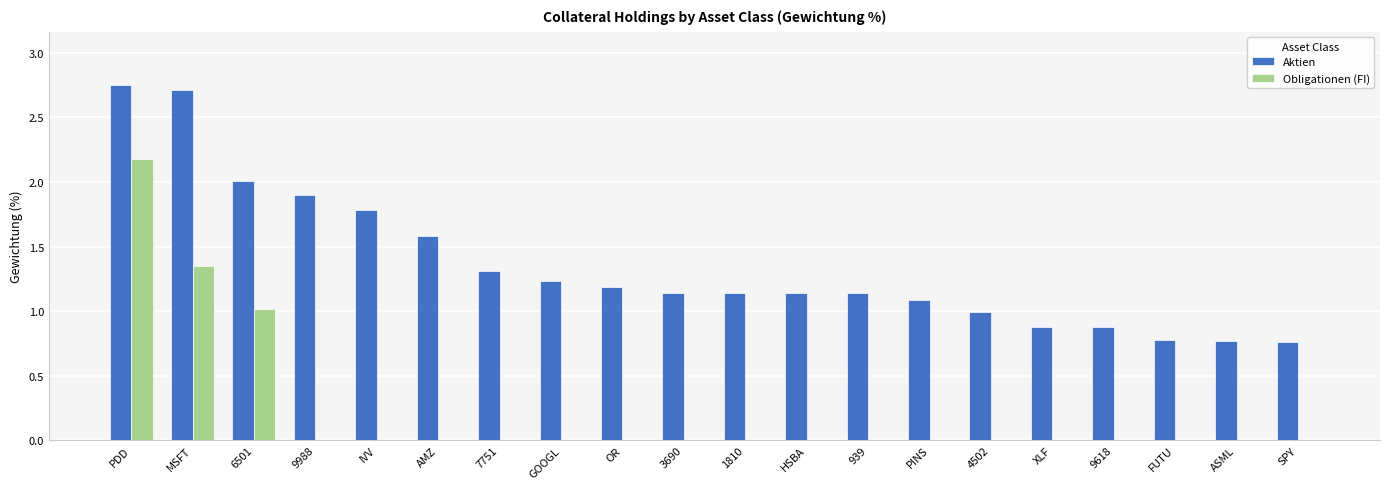

What value does the Aktien series have at IVV?

1.8